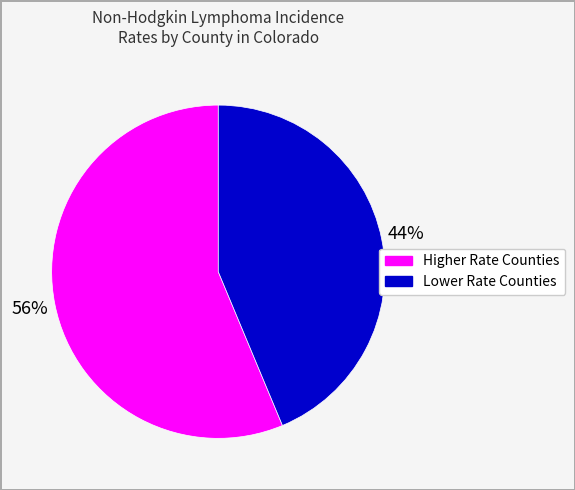

Is there any slice that represents more than half of the pie?

Yes